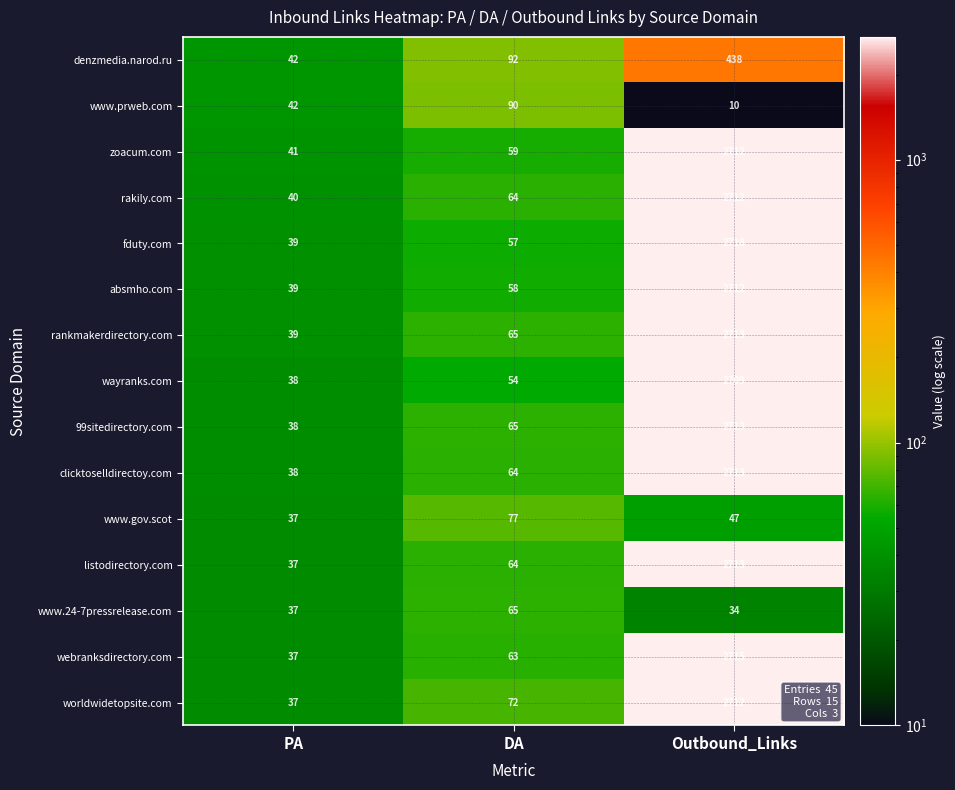

At which category is the sum across all series the highest?

Outbound_Links